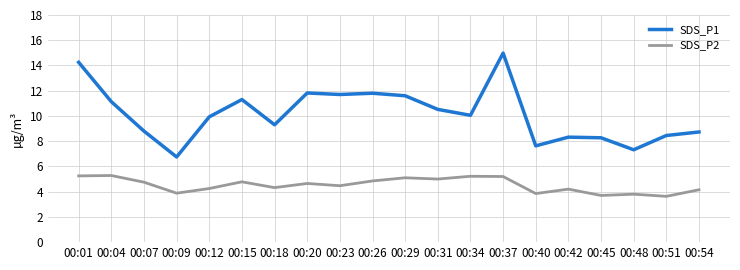

Which series has the largest range (max minus min)?

SDS_P1